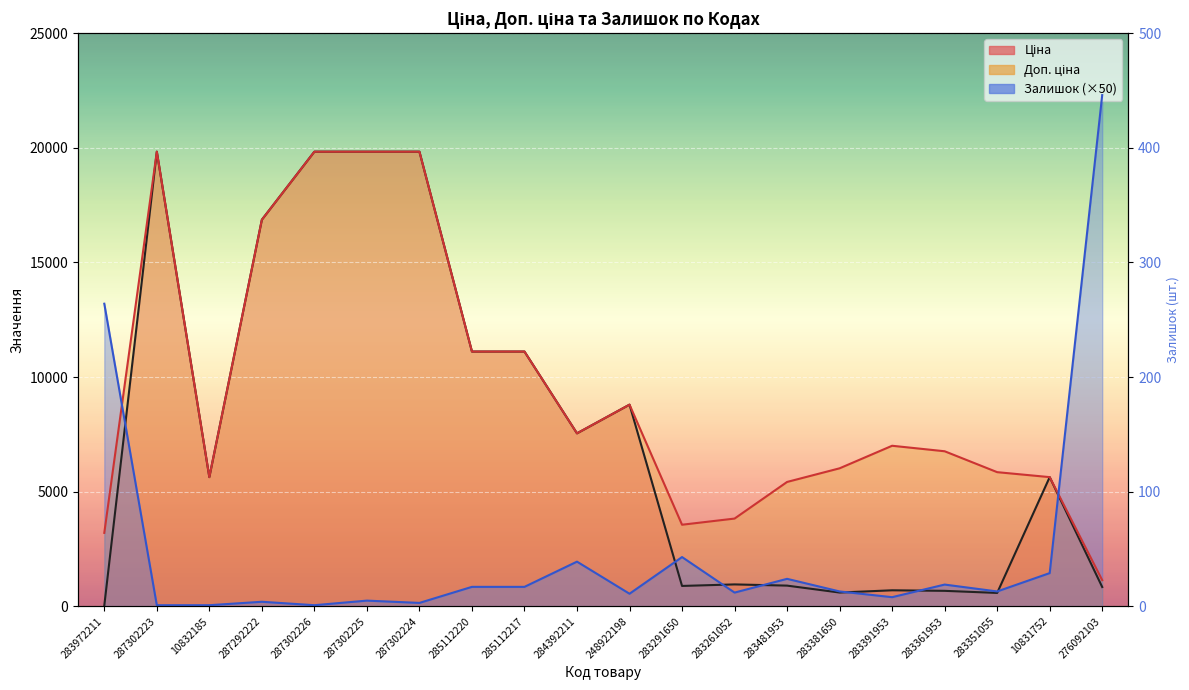

How many times do Ціна and Залишок cross each other?

8